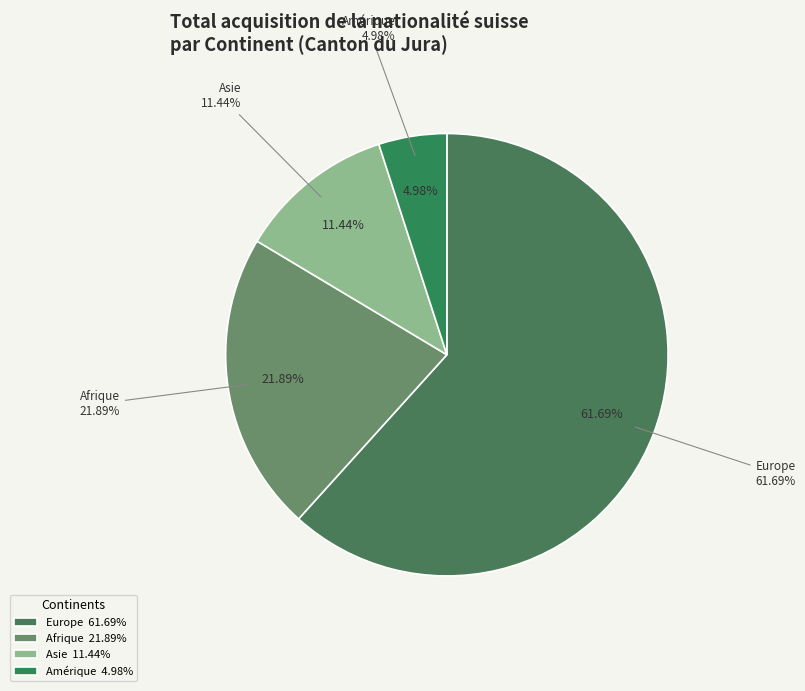

True or false: Asie accounts for 23% of the total.

False